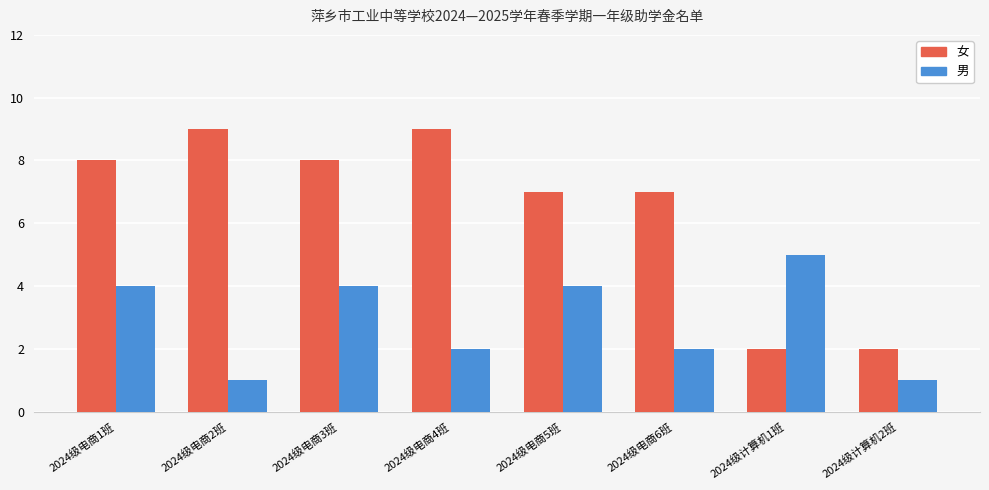

Which series has the largest range (max minus min)?

女